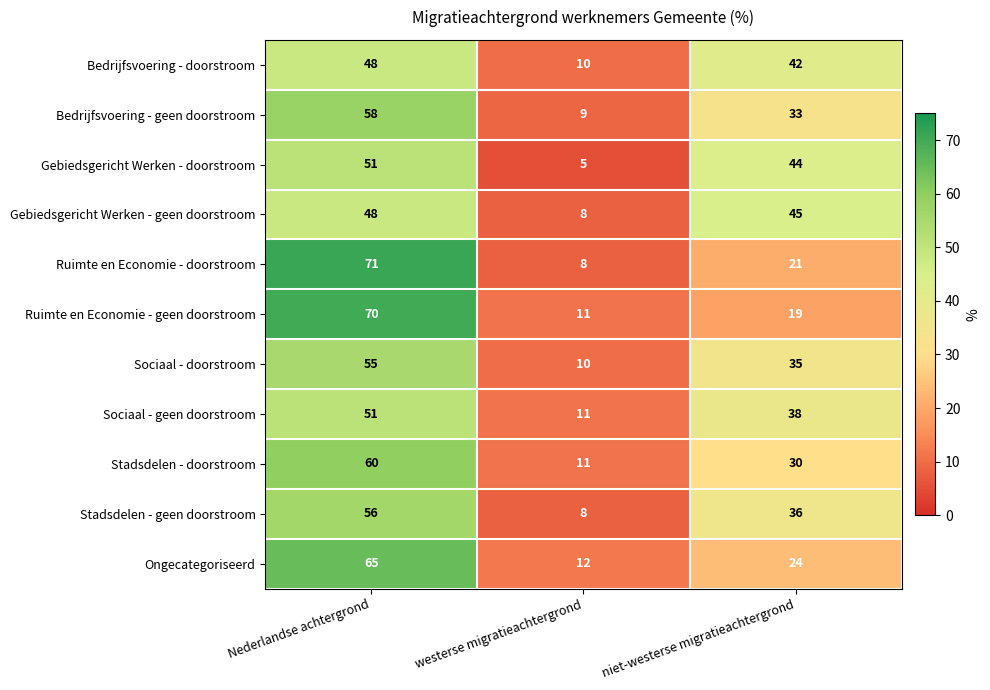

At which label is Ruimte en Economie - doorstroom closest to 39?

niet-westerse migratieachtergrond